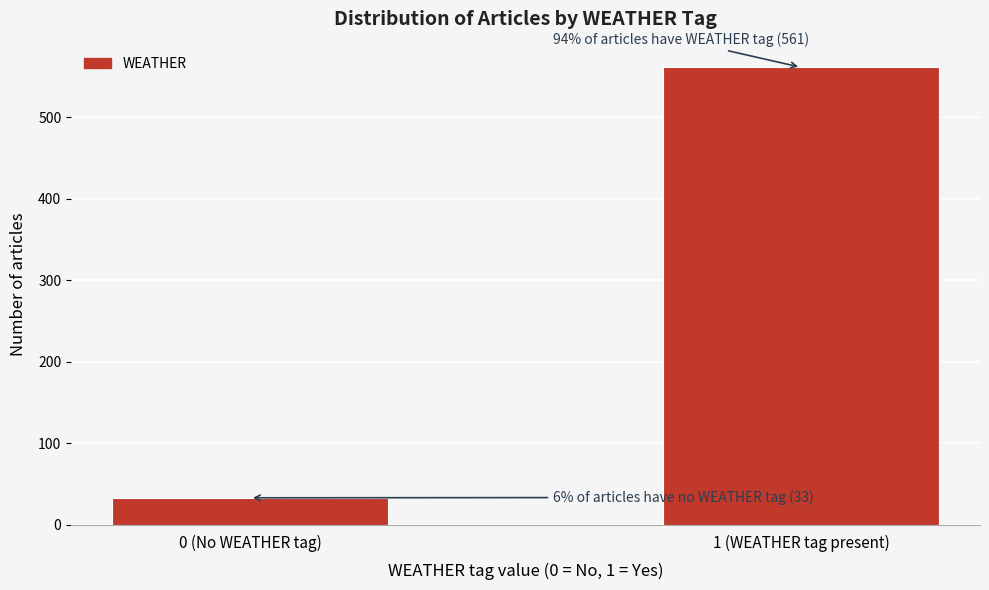

Reading right to left, what are all the values shown in this chart?

1 (WEATHER tag present)=561	0 (No WEATHER tag)=33